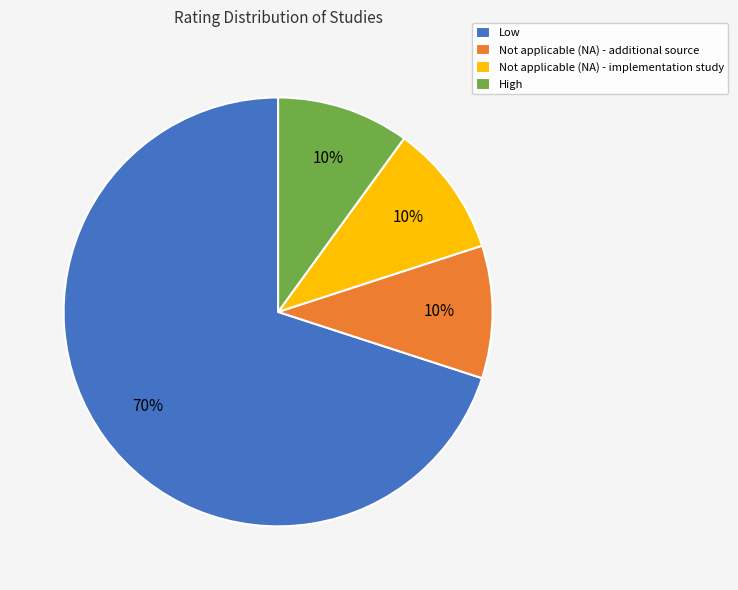

Count the number of slices in the pie.

4